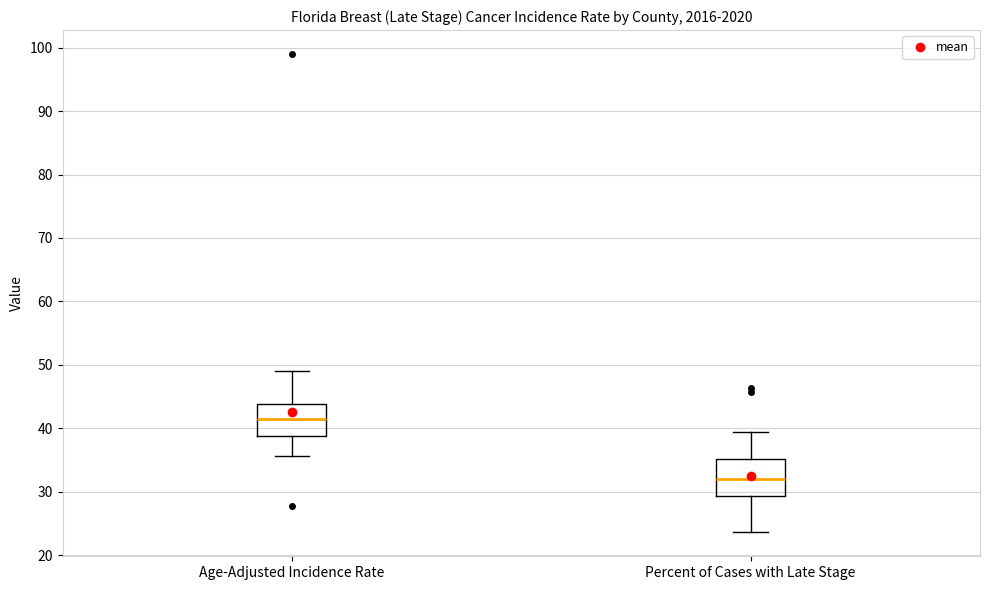

Reading left to right, transcribe this box plot: for each box, give where its median line is, the range the box spans, and where its two whiskers end, as read against the y-axis. The values are not printed on the chart, so give them approximately, as read against the axis.

Age-Adjusted Incidence Rate: median 41, box 39 to 44, whiskers 36 to 49
Percent of Cases with Late Stage: median 32, box 29 to 35, whiskers 24 to 39